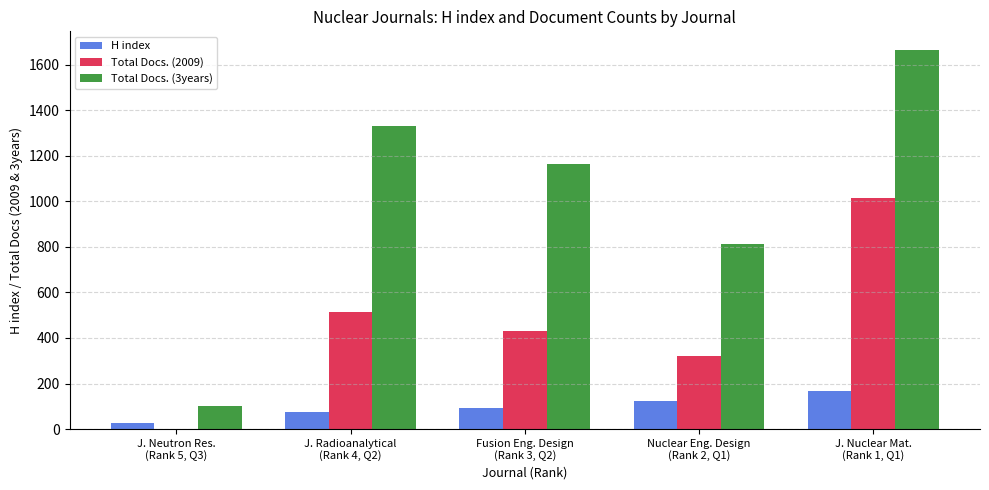

How many groups of bars are there?

5